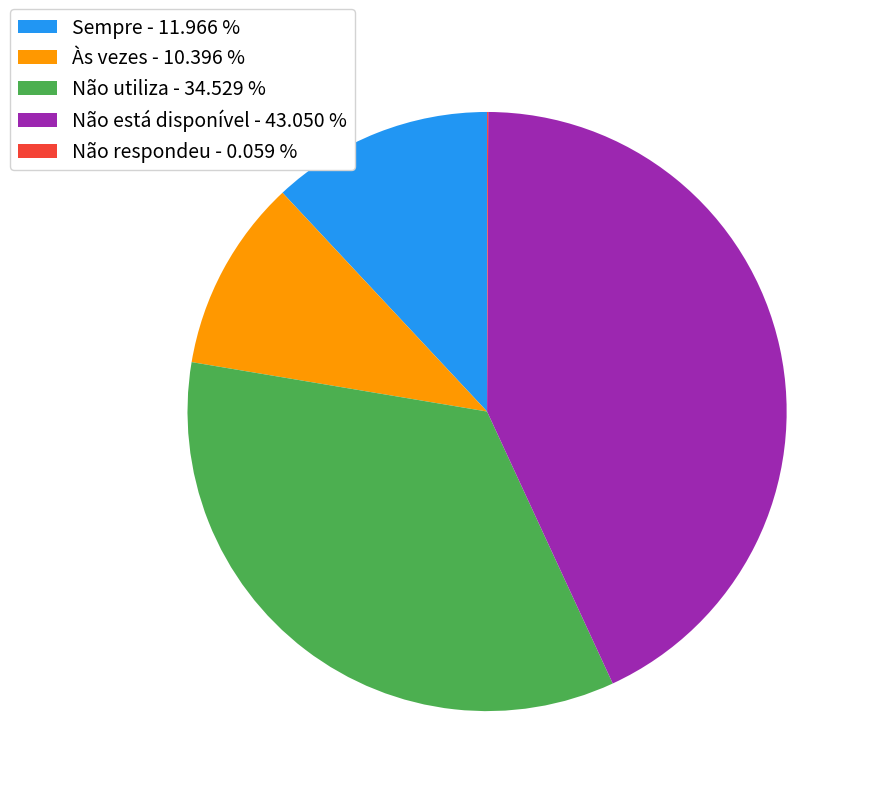

Is the sum of Não está disponível - 43.050 % and Às vezes - 10.396 % greater than half?

Yes